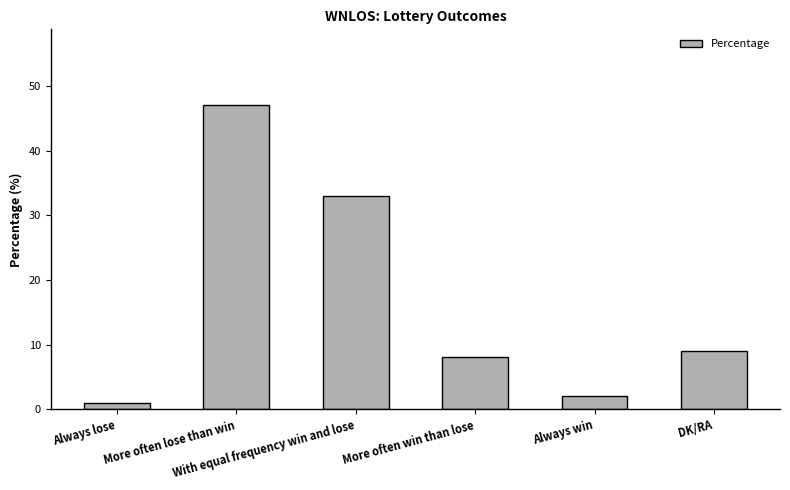

What is the approximate value at More often win than lose, to the nearest 10?

10